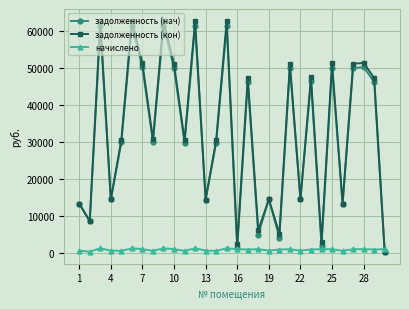

Which series has the widest spread of values?

задолженность (кон)